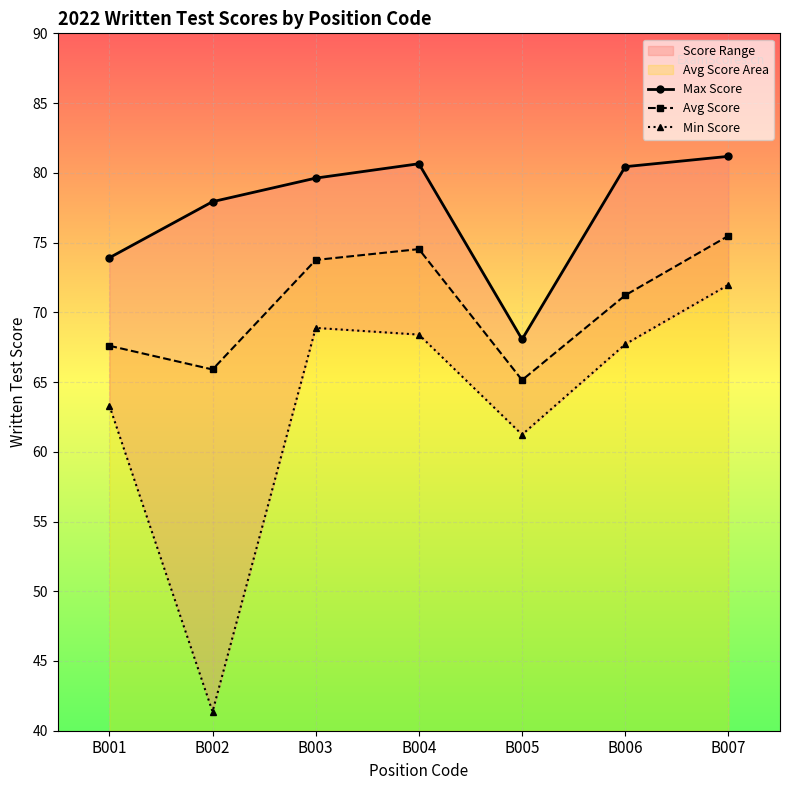

Reading left to right, list all the values displayed in this chart.

Max Score: 73.9	77.9	79.6	80.7	68.1	80.4	81.2
Avg Score: 67.6	65.9	73.8	74.5	65.1	71.2	75.5
Min Score: 63.3	41.4	68.9	68.4	61.2	67.7	72.0